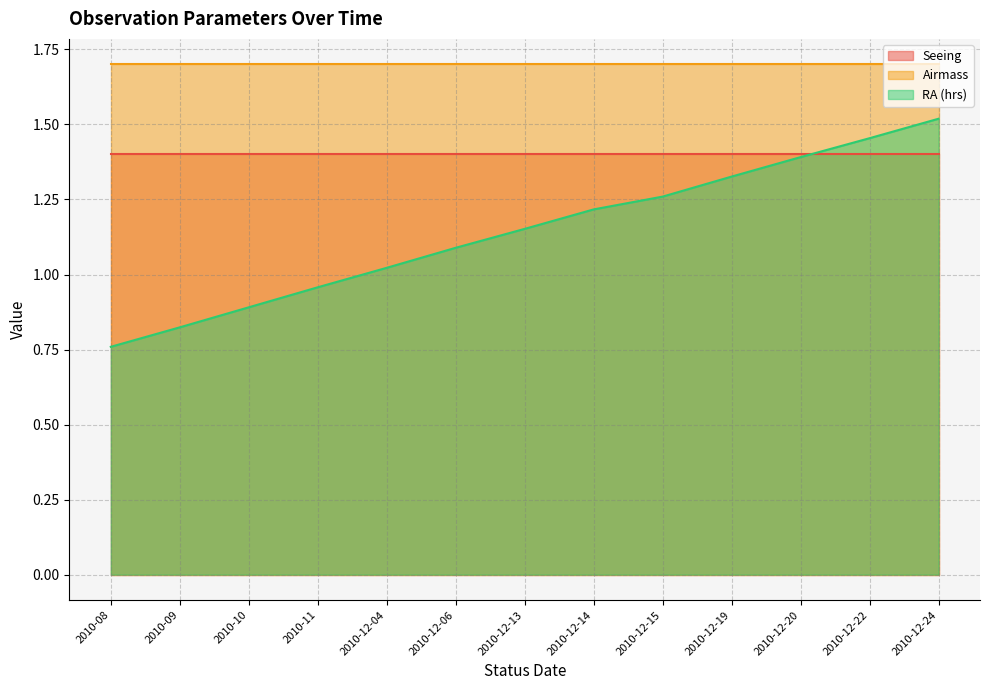

What position from the left is 2010-08?

1